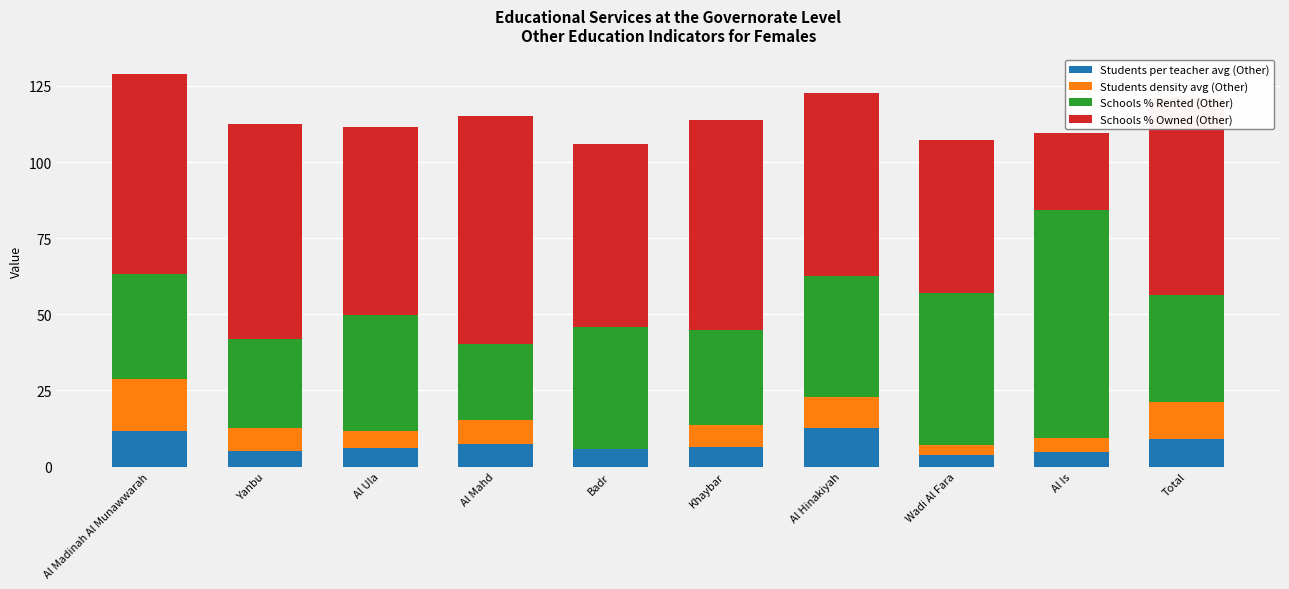

How many data points does each series have?

10